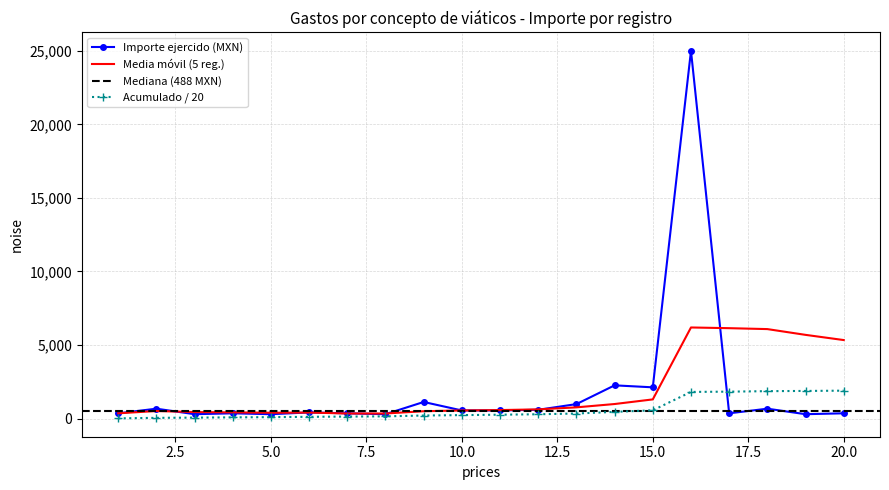

What is the maximum value for Importe ejercido (MXN)?

25000.0